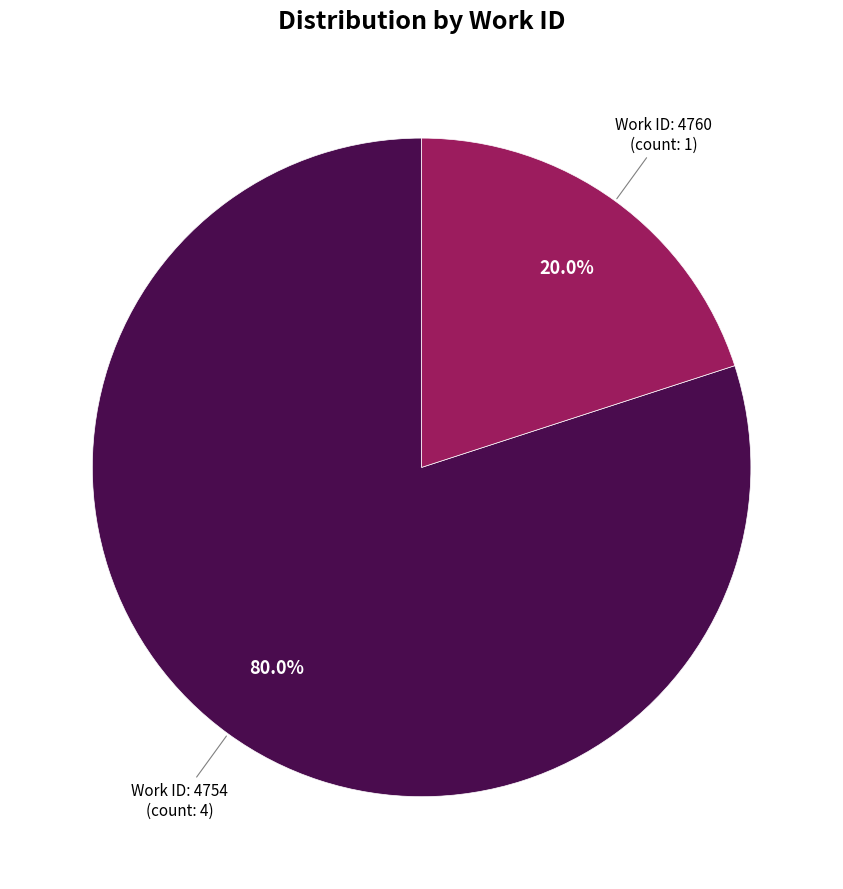

Does any single category account for the majority?

Yes